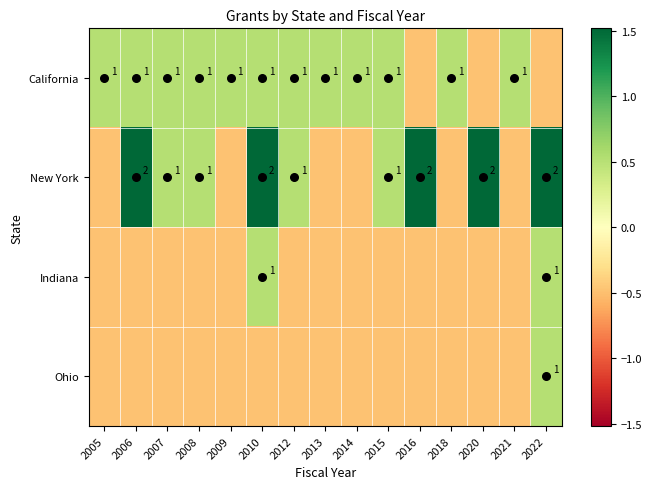

What is the total value across all series at 2012?

0.1